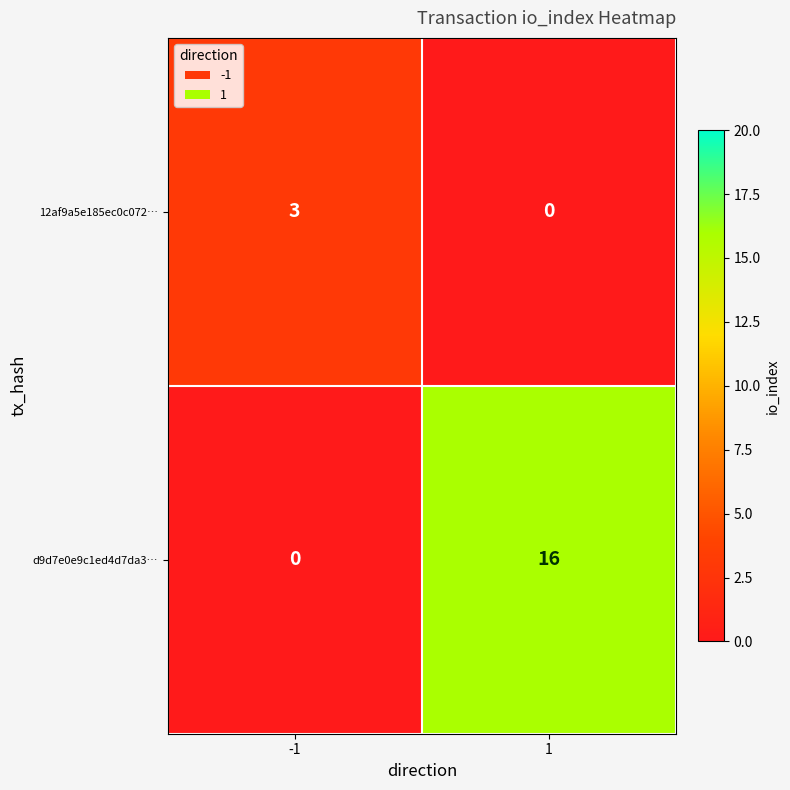

What is the approximate value of d9d7e0e9c1ed4d7da3… at 1?

16